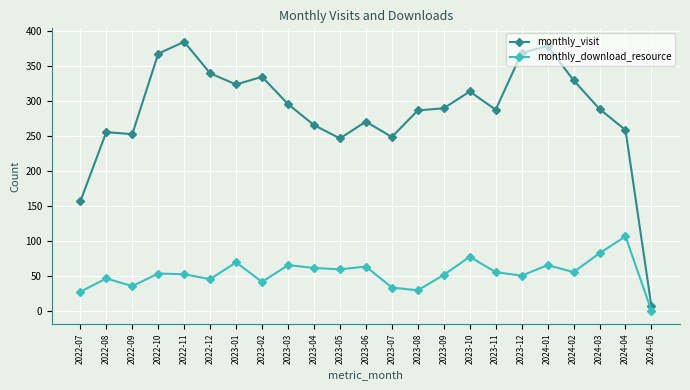

What is the sum of the monthly_download_resource values at 2023-10 and 2024-05?

79